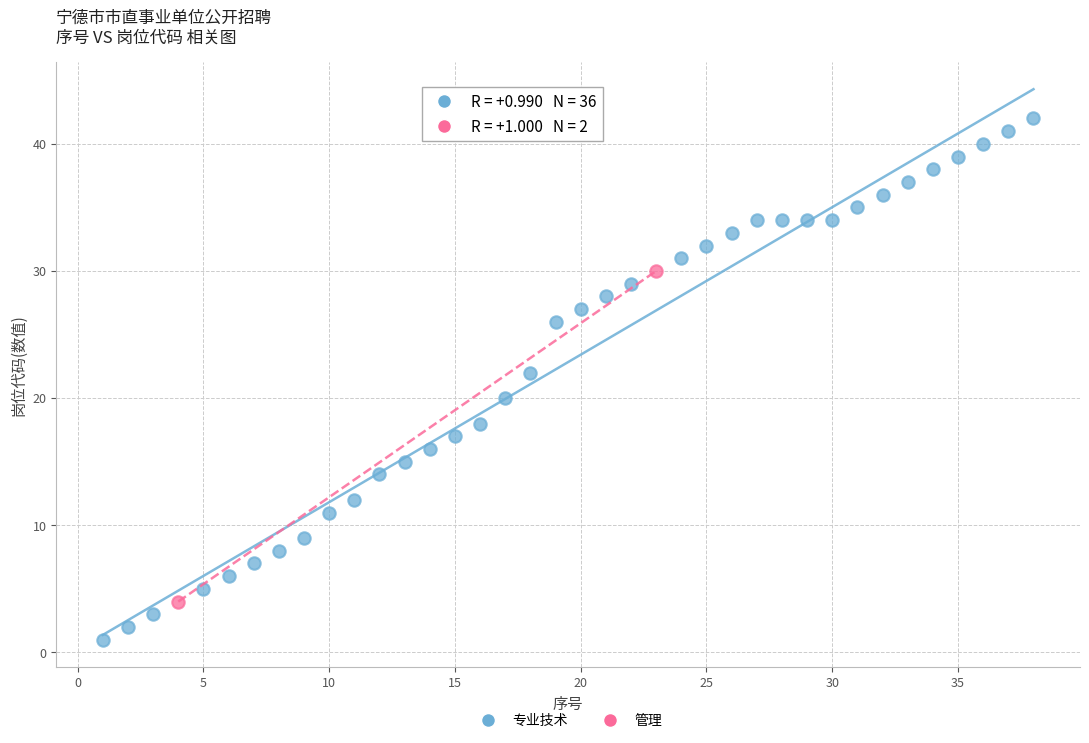

What are all the series names shown in the legend?

专业技术, 管理